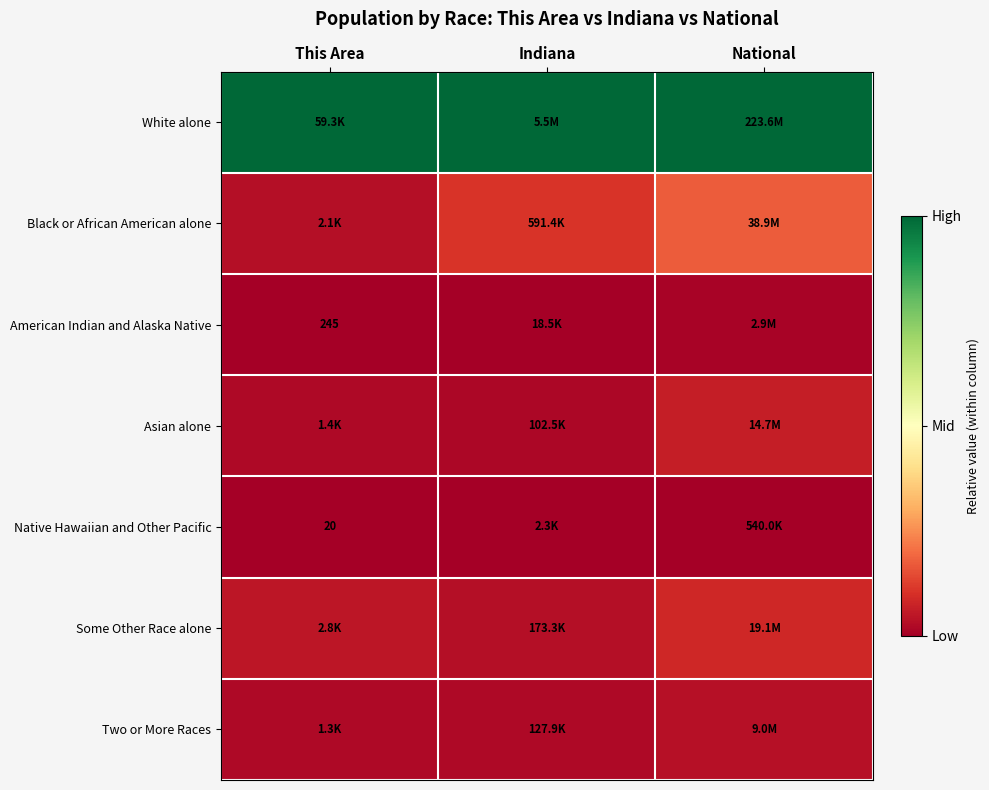

At how many categories does at least one series exceed 0?

3